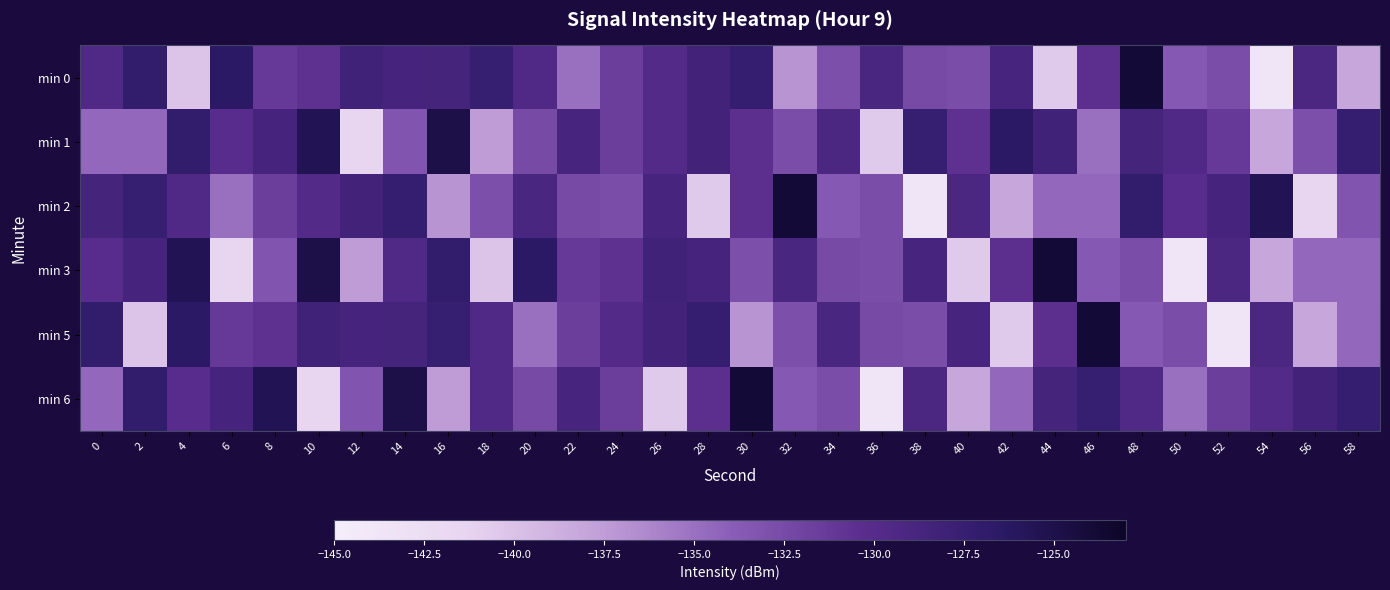

Reading left to right, extract all data points from this chart.

min 0: 0=-129.5	2=-127.2	4=-140.2	6=-126.5	8=-131.2	10=-130.6	12=-128.2	14=-128.7	16=-128.6	18=-127.4	20=-129.5	22=-135.0	24=-131.6	26=-129.8	28=-128.4	30=-127.3	32=-137.1	34=-132.8	36=-129.0	38=-132.5	40=-132.8	42=-128.8	44=-140.6	46=-130.4	48=-123.9	50=-133.7	52=-132.7	54=-143.7	56=-129.1	58=-138.2
min 1: 0=-134.4	2=-134.5	4=-127.2	6=-130.2	8=-128.8	10=-125.5	12=-141.3	14=-133.3	16=-124.9	18=-137.5	20=-132.5	22=-128.8	24=-131.6	26=-129.8	28=-128.4	30=-130.4	32=-132.7	34=-129.1	36=-140.6	38=-127.4	40=-130.6	42=-126.5	44=-128.2	46=-135.0	48=-128.6	50=-129.5	52=-131.2	54=-138.2	56=-132.8	58=-127.3
min 2: 0=-128.6	2=-127.4	4=-129.5	6=-135.0	8=-131.6	10=-129.8	12=-128.4	14=-127.3	16=-137.1	18=-132.8	20=-129.0	22=-132.5	24=-132.8	26=-128.8	28=-140.6	30=-130.4	32=-123.9	34=-133.7	36=-132.7	38=-143.7	40=-129.1	42=-138.2	44=-134.4	46=-134.5	48=-127.2	50=-130.2	52=-128.8	54=-125.5	56=-141.3	58=-133.3
min 3: 0=-130.2	2=-128.8	4=-125.5	6=-141.3	8=-133.3	10=-124.9	12=-137.5	14=-129.5	16=-127.2	18=-140.2	20=-126.5	22=-131.2	24=-130.6	26=-128.2	28=-128.7	30=-132.8	32=-129.0	34=-132.5	36=-132.8	38=-128.8	40=-140.6	42=-130.4	44=-123.9	46=-133.7	48=-132.7	50=-143.7	52=-129.1	54=-138.2	56=-134.4	58=-134.5
min 5: 0=-127.2	2=-140.2	4=-126.5	6=-131.2	8=-130.6	10=-128.2	12=-128.7	14=-128.6	16=-127.4	18=-129.5	20=-135.0	22=-131.6	24=-129.8	26=-128.4	28=-127.3	30=-137.1	32=-132.8	34=-129.0	36=-132.5	38=-132.8	40=-128.8	42=-140.6	44=-130.4	46=-123.9	48=-133.7	50=-132.7	52=-143.7	54=-129.1	56=-138.2	58=-134.4
min 6: 0=-134.5	2=-127.2	4=-130.2	6=-128.8	8=-125.5	10=-141.3	12=-133.3	14=-124.9	16=-137.5	18=-129.5	20=-132.5	22=-128.8	24=-131.6	26=-140.6	28=-130.4	30=-123.9	32=-133.7	34=-132.7	36=-143.7	38=-129.1	40=-138.2	42=-134.4	44=-128.6	46=-127.4	48=-129.5	50=-135.0	52=-131.6	54=-129.8	56=-128.4	58=-127.3